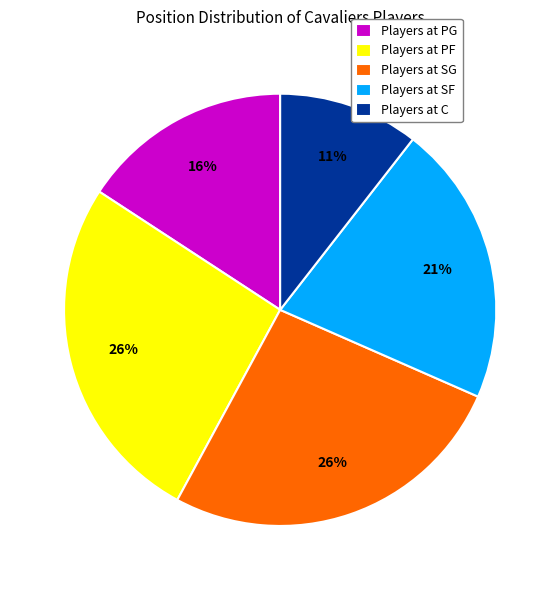

Approximately how many times larger is the value at Players at C compared to Players at PG?

0.7